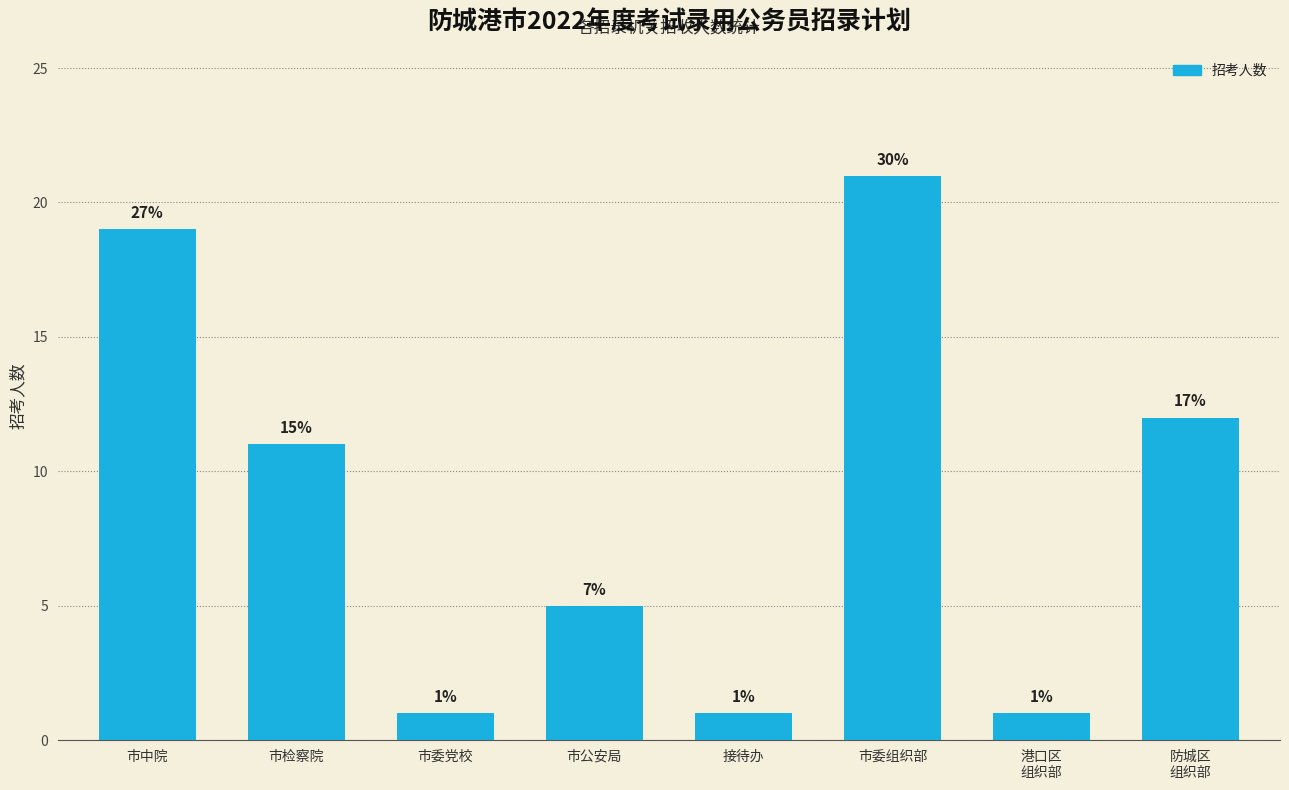

True or false: the data shows 13 at 市中院.

False